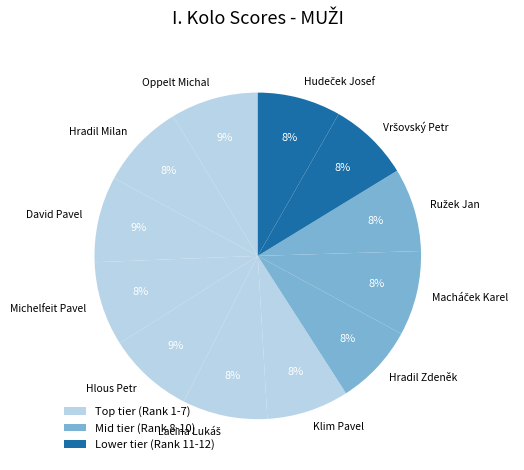

To the nearest percent, what percentage of the pie is Klim Pavel?

8%